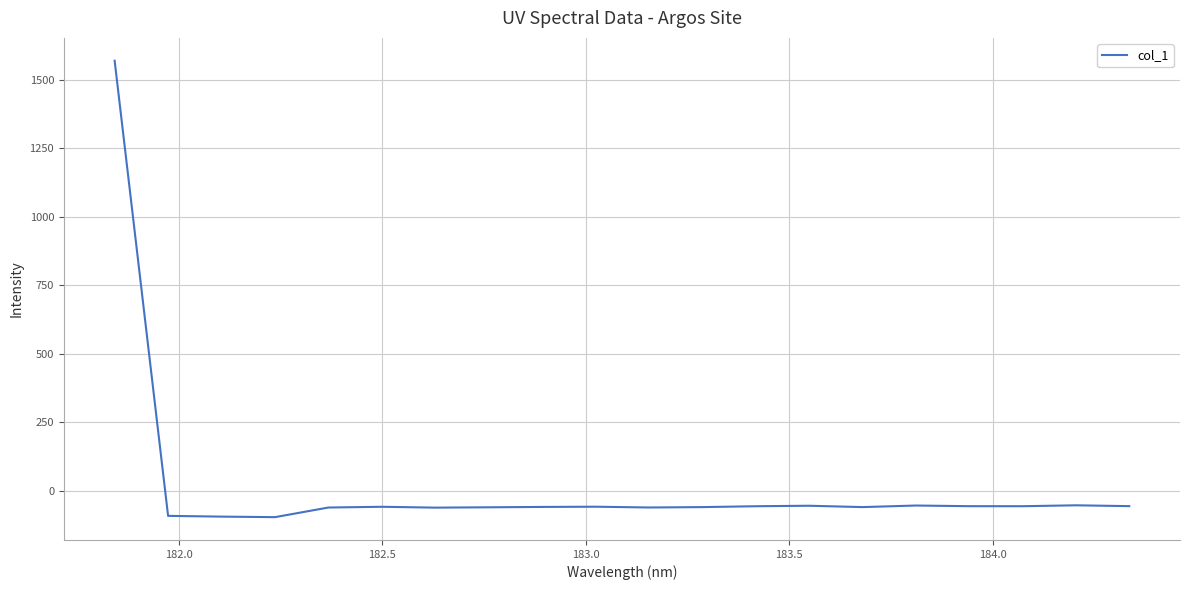

What is the maximum value shown in the chart?

1569.0